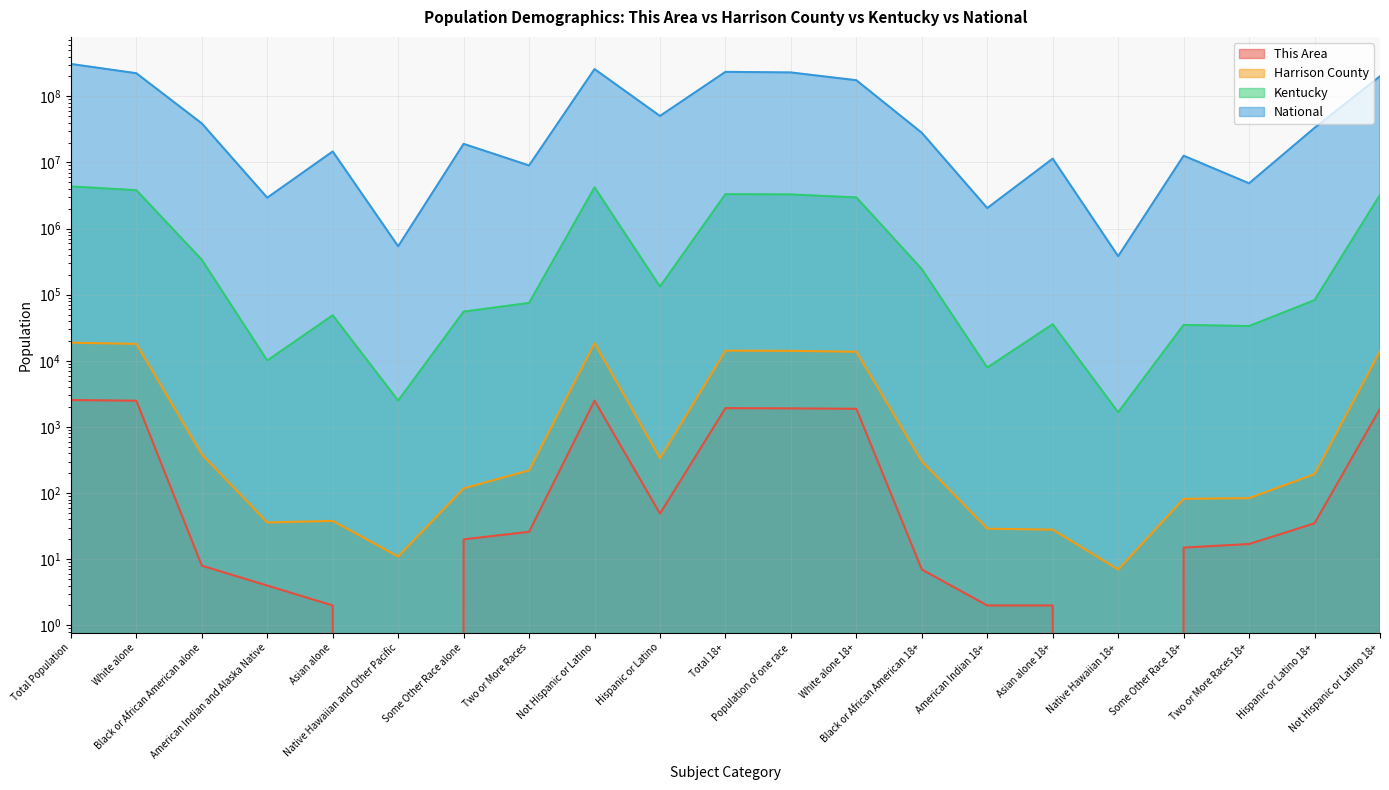

Which series has the largest total across all categories?

National